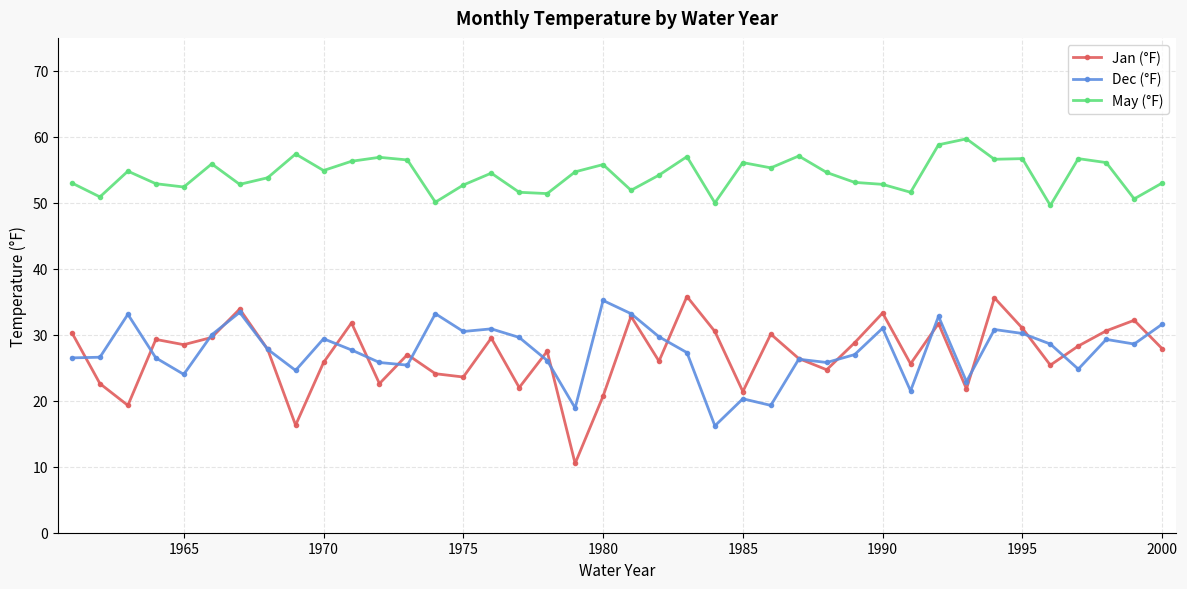

How many interior local valleys does the Jan (°F) series have?

13